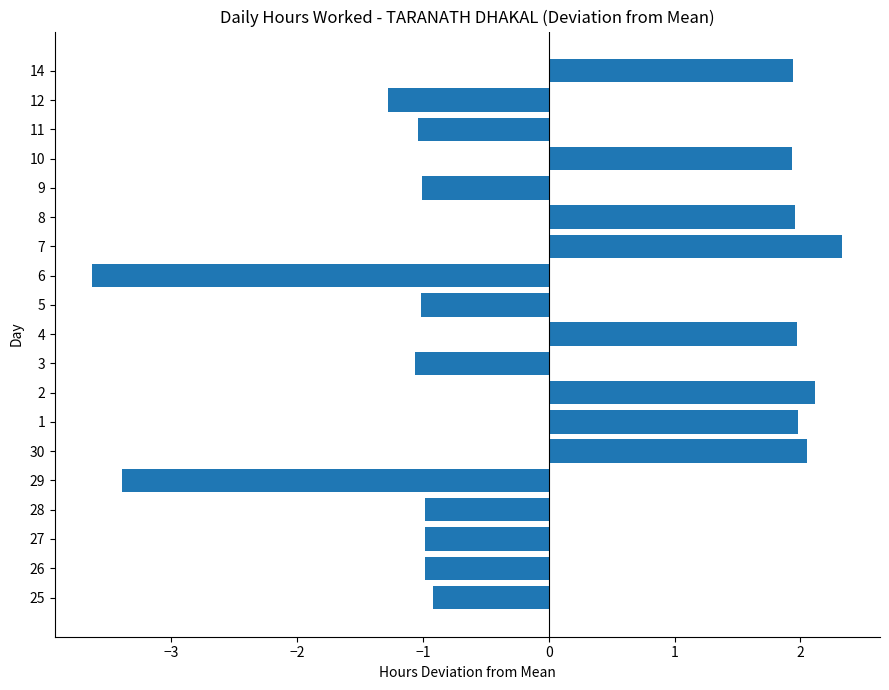

Read the value at 4.

2.0